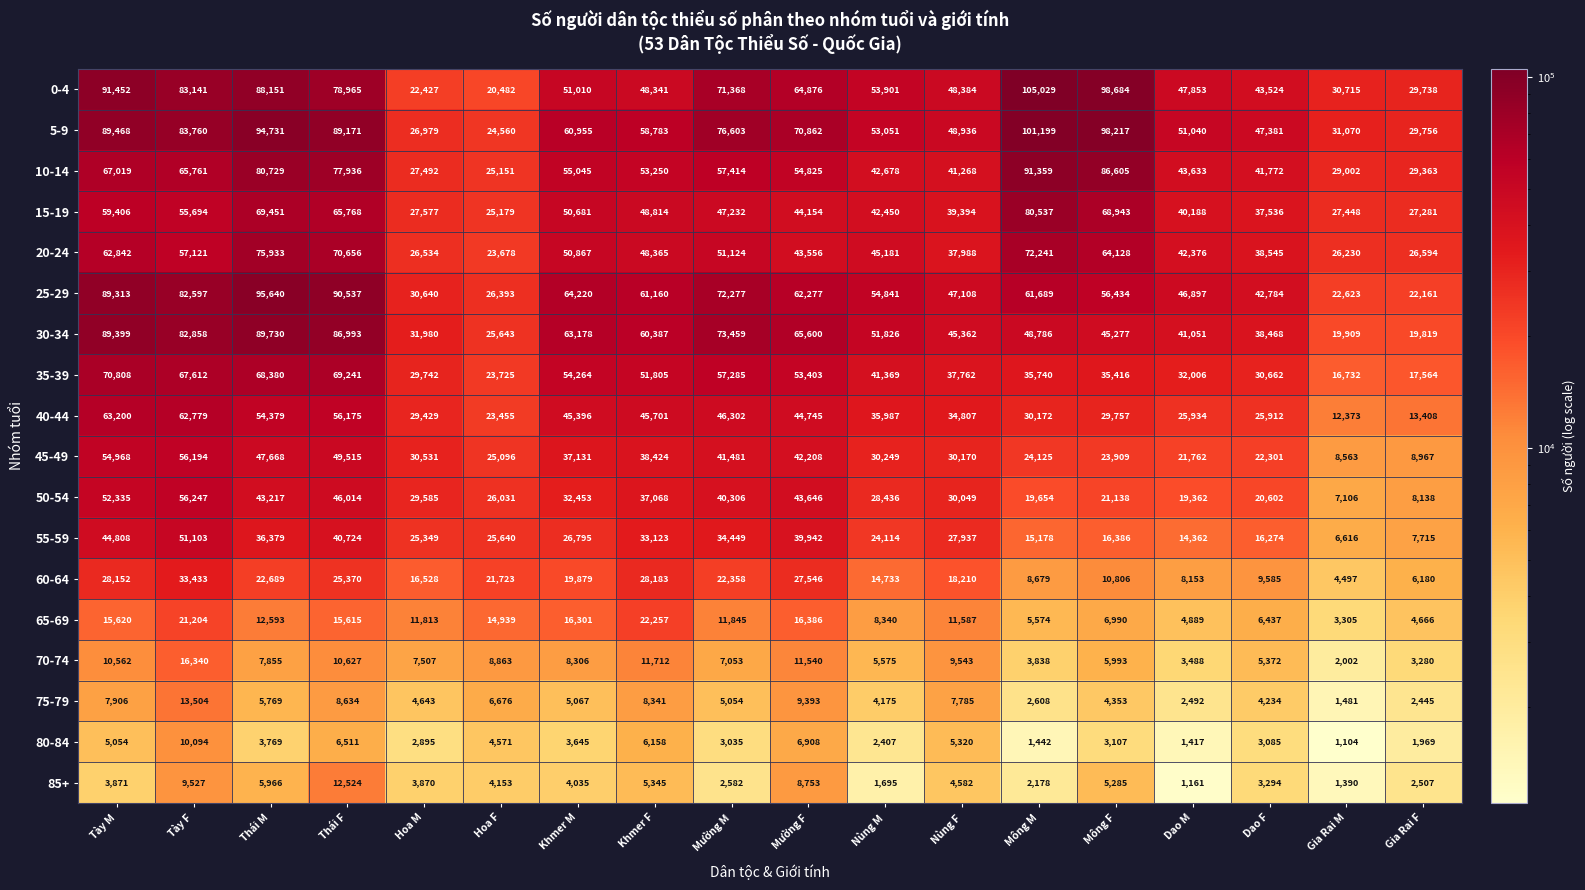

Between Khmer M and Mường F, which series saw the biggest shift?

0-4